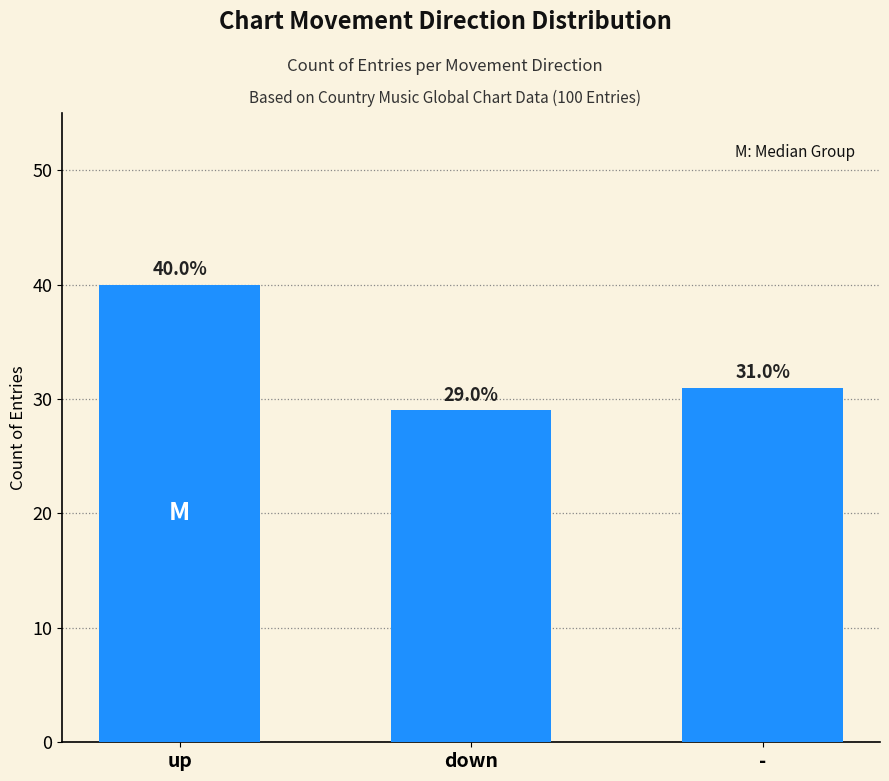

How many bars are there in total?

3